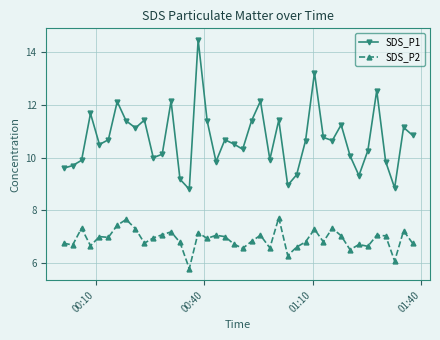

Which series has the largest total across all categories?

SDS_P1